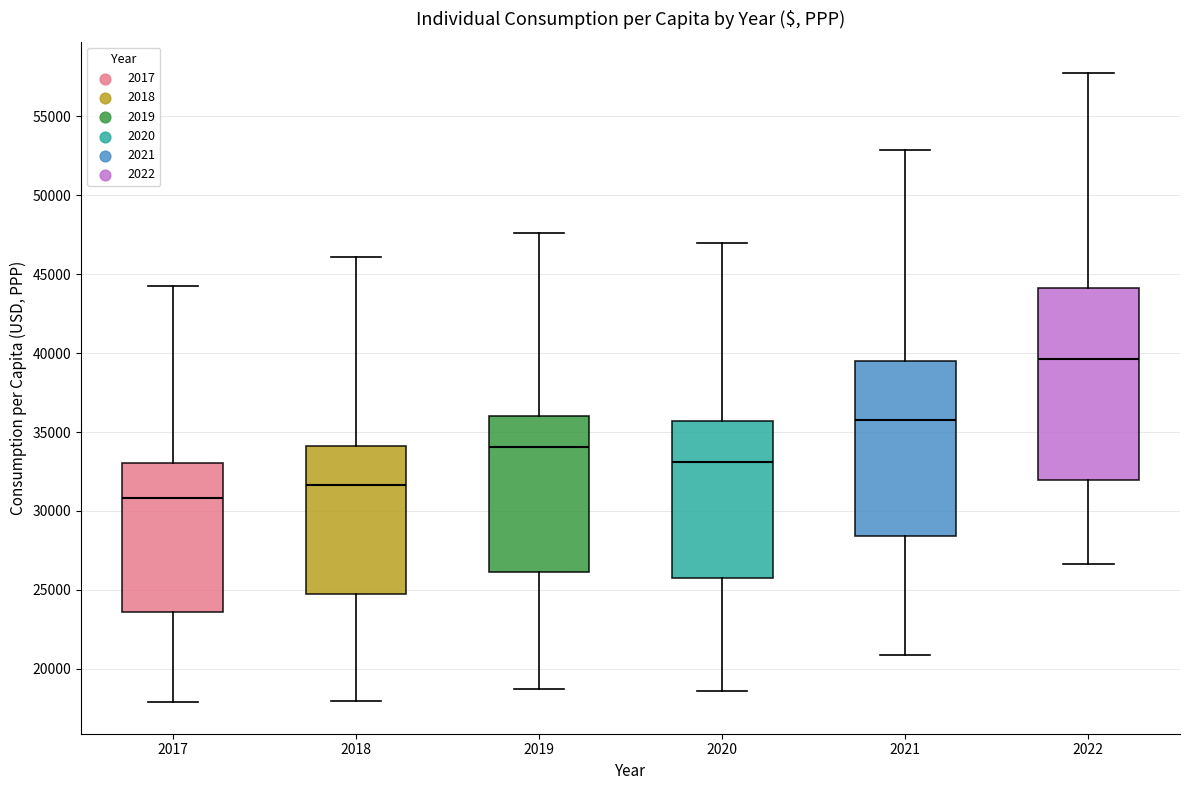

Which box's median line is the highest?

2022